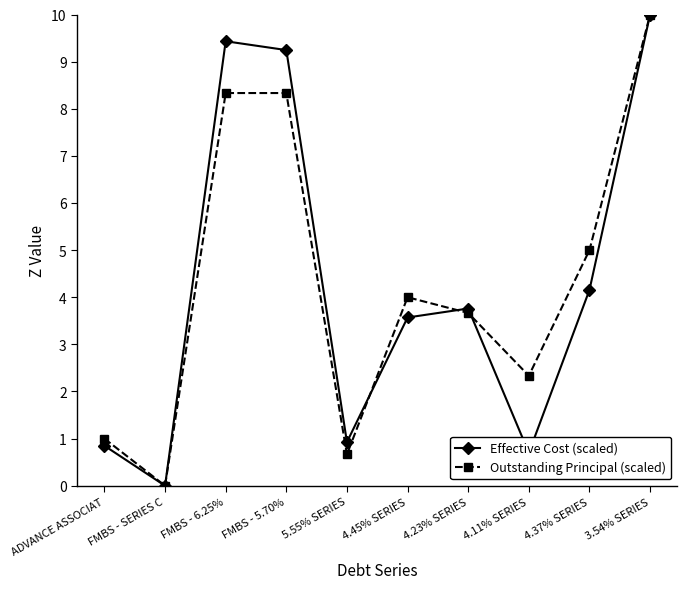

The Outstanding Principal (scaled) series shows 2.3 at FMBS - 5.70%. True or false?

False